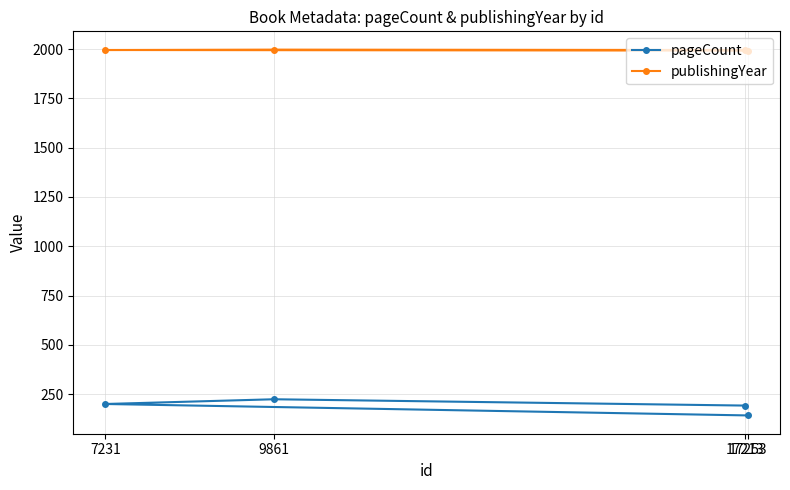

Where is the first local maximum for pageCount?

9861